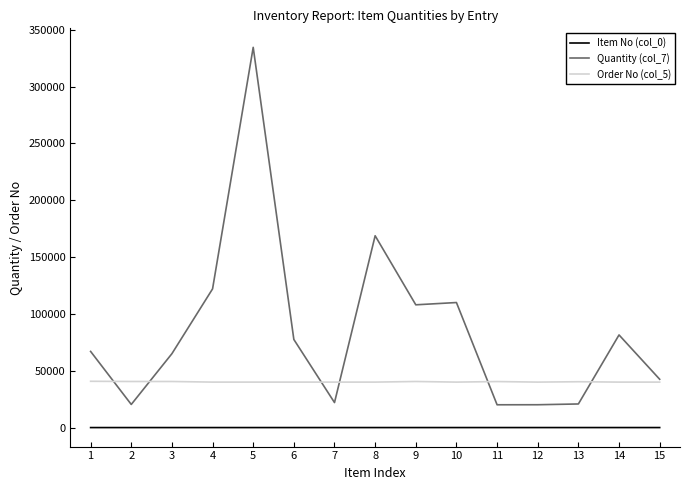

Count the number of categories in the chart.

15